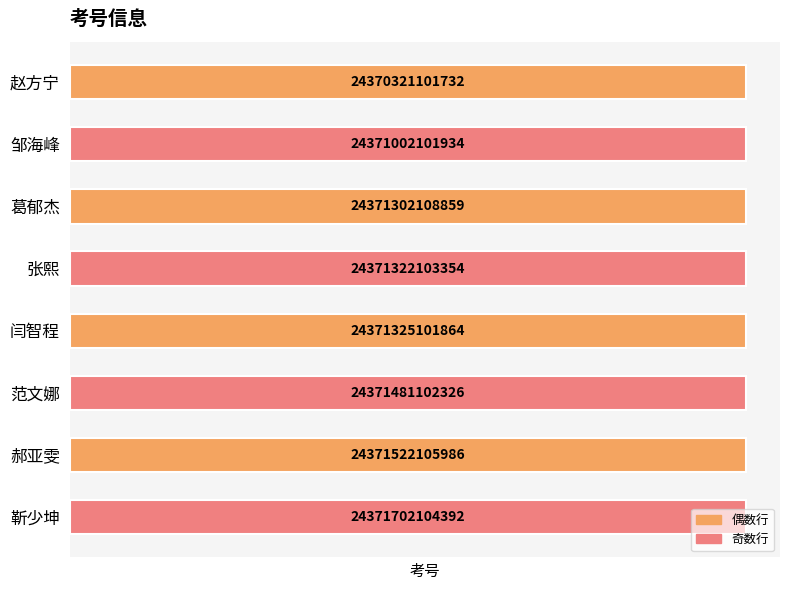

List the labels in order of value, smallest first.

赵方宁, 邹海峰, 葛郁杰, 张熙, 闫智程, 范文娜, 郝亚雯, 靳少坤